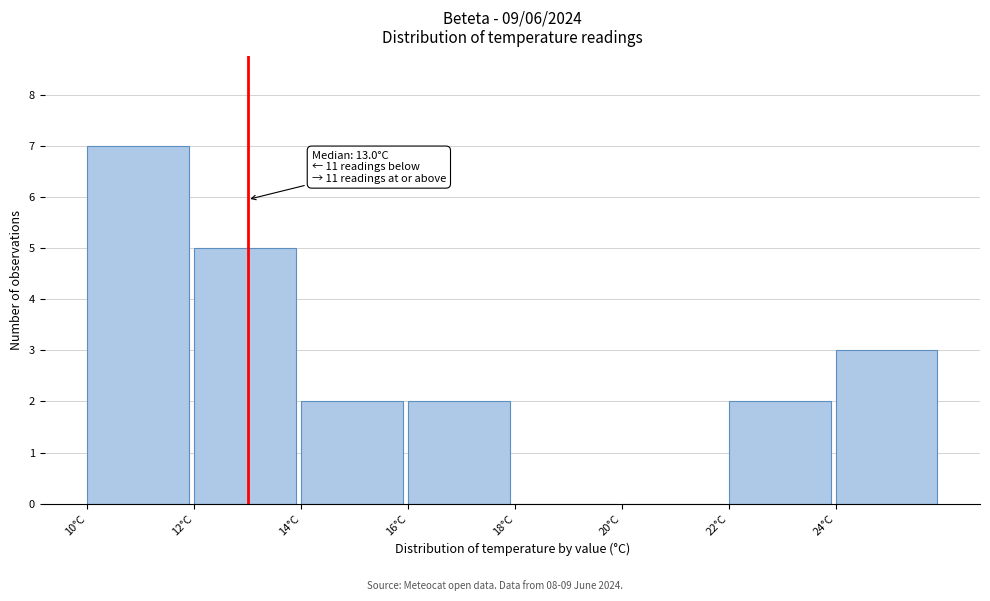

Which range on the x-axis has the tallest bar?

10 to 12